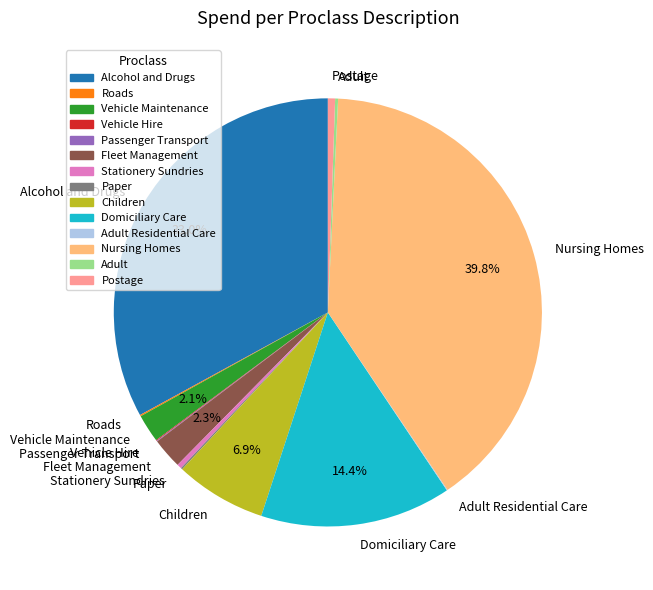

Which slice is the largest?

Nursing Homes